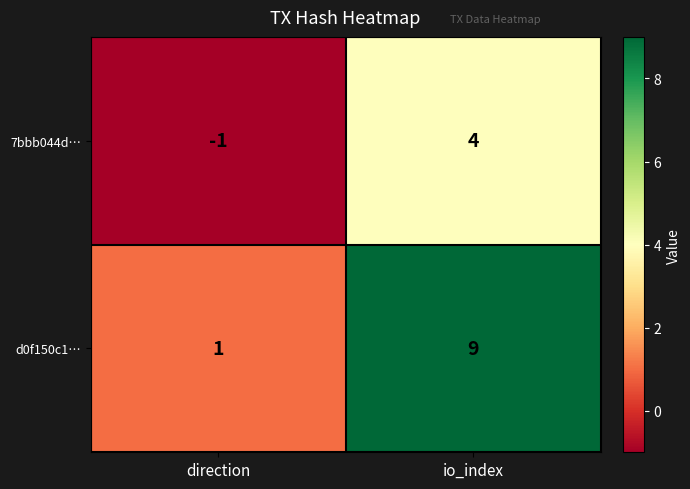

At which label is 7bbb044d… closest to 1?

direction